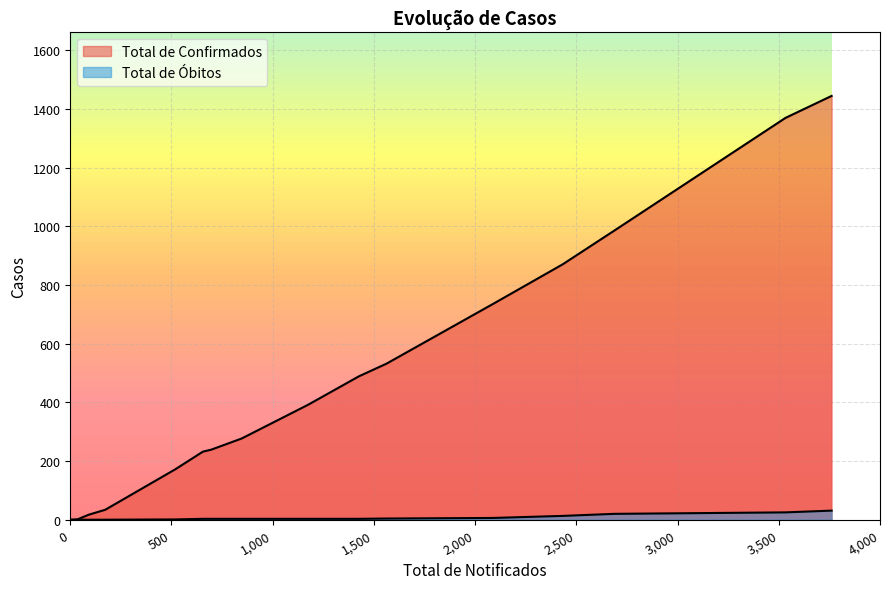

How many series are shown in this chart?

2